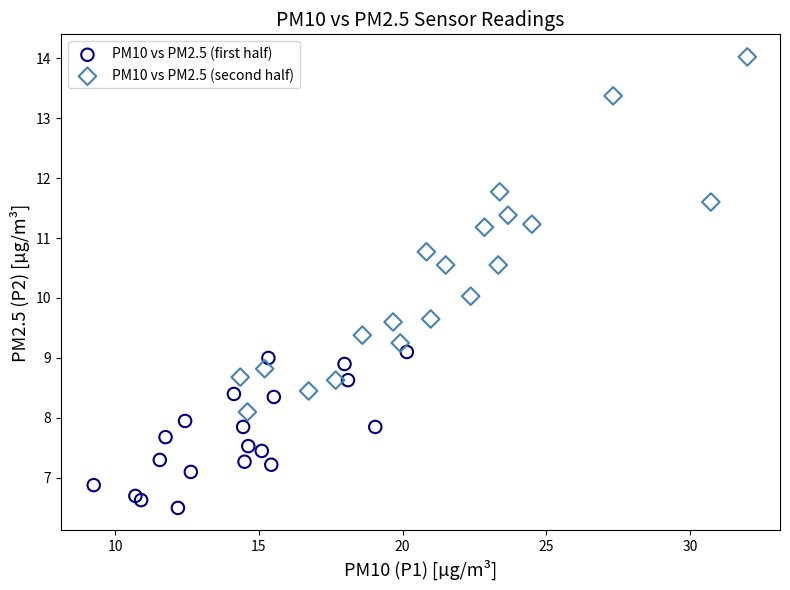

Which series contains the highest Y value?

PM10 vs PM2.5 (second half)